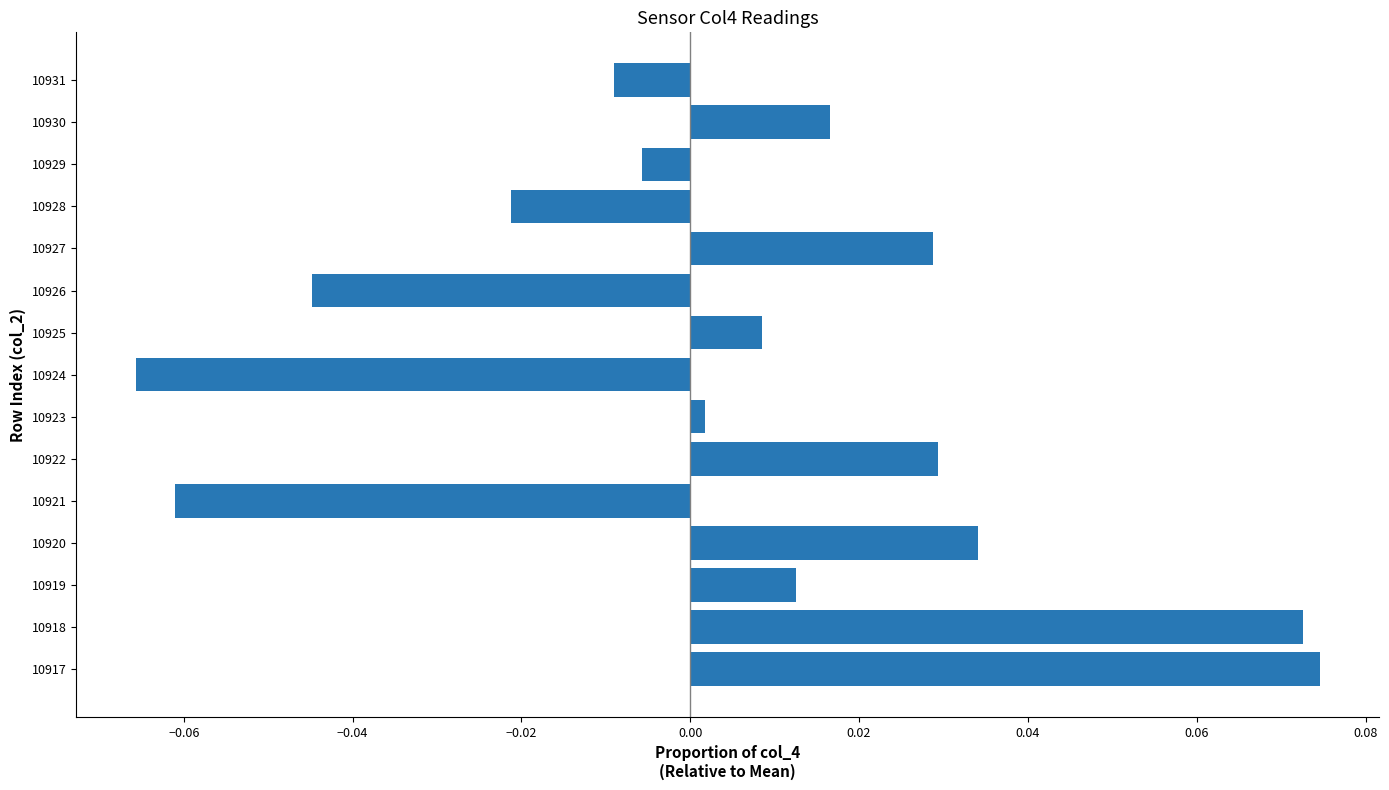

How many categories are shown in the chart?

15